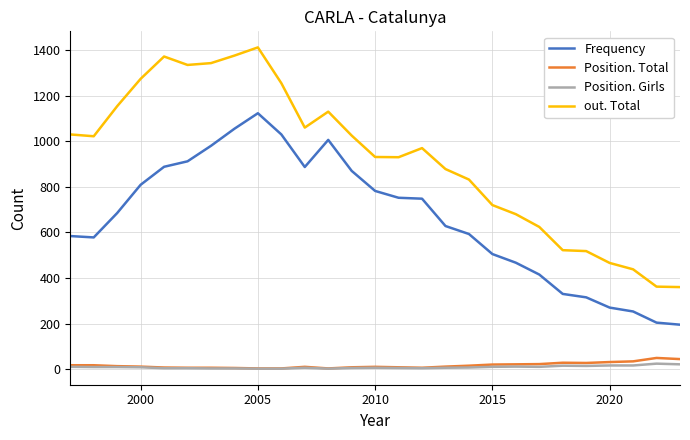

True or false: Position. Girls and out. Total cross at least once.

False